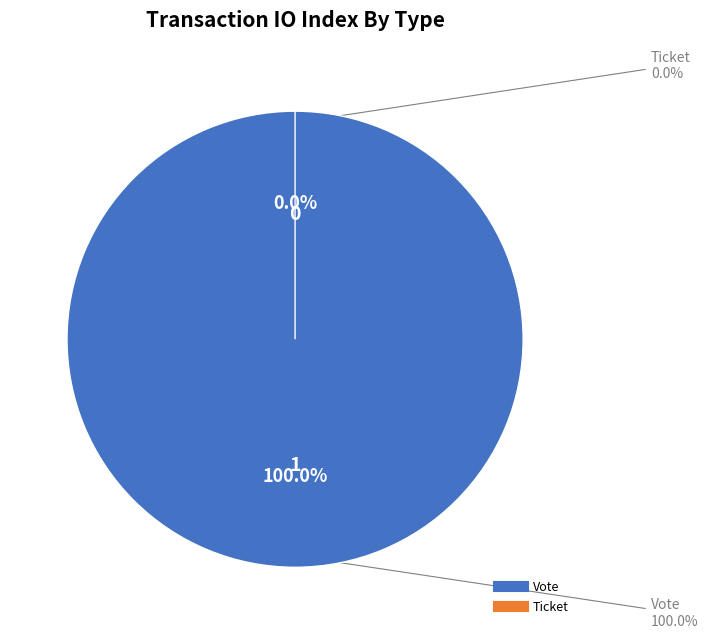

What is the largest slice in the pie chart?

Vote (io_index=1)